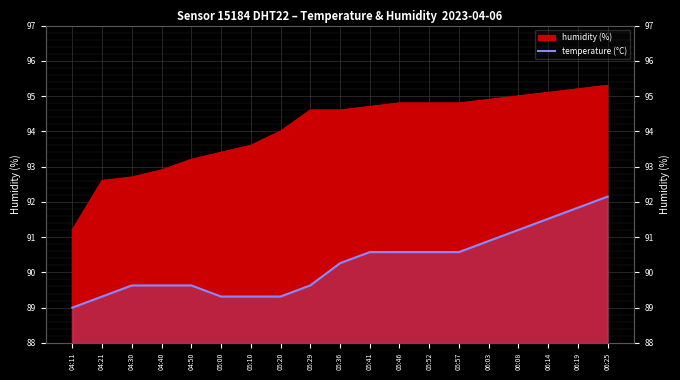

Which has a higher value, 04:11 or 05:20?

05:20